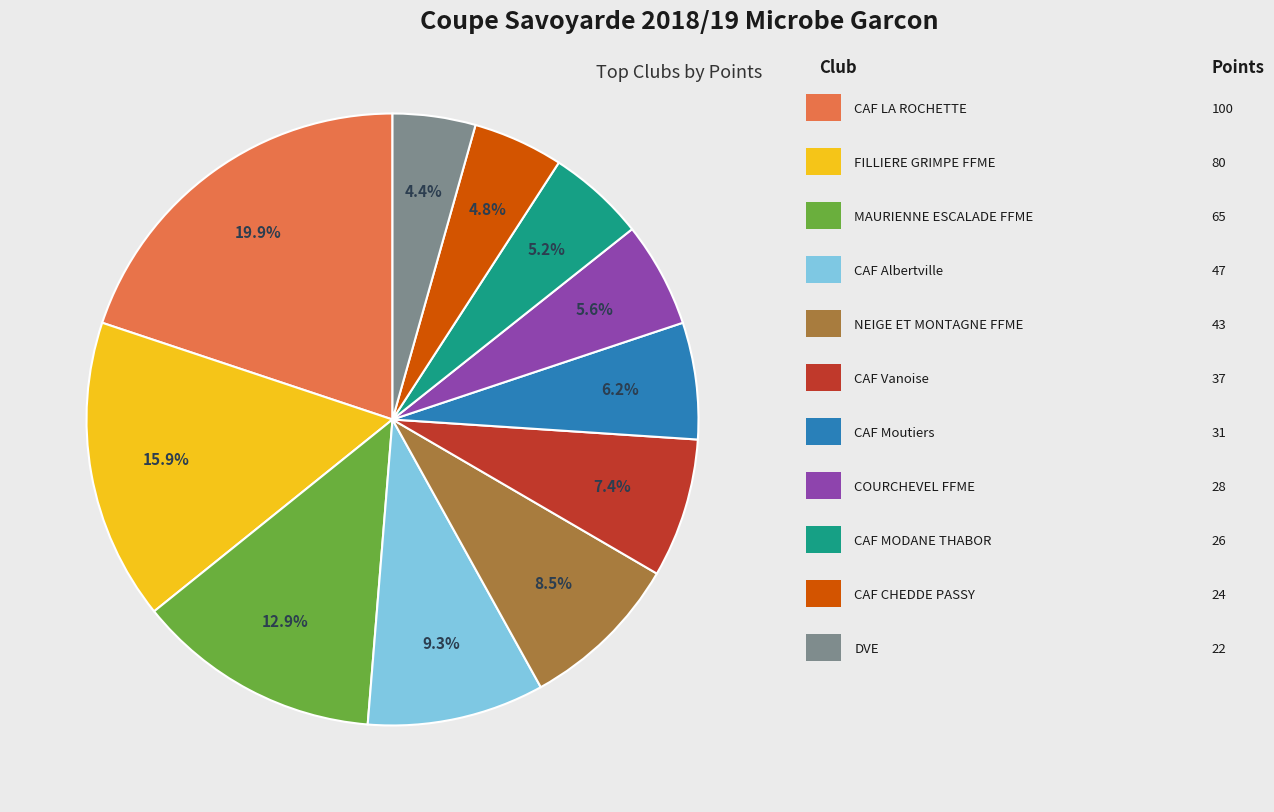

How many slices are in this pie chart?

11